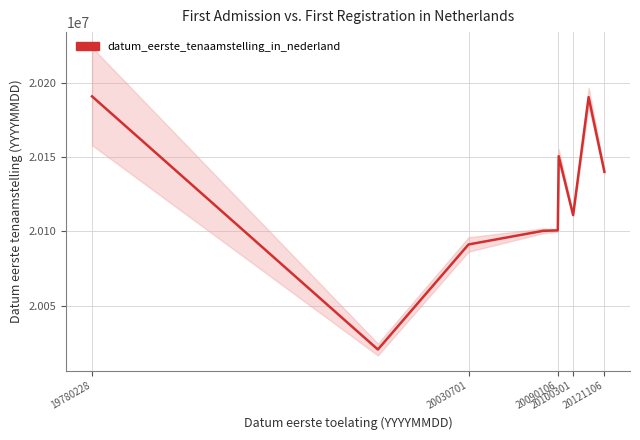

Does the chart display data point markers on the line(s)?

No